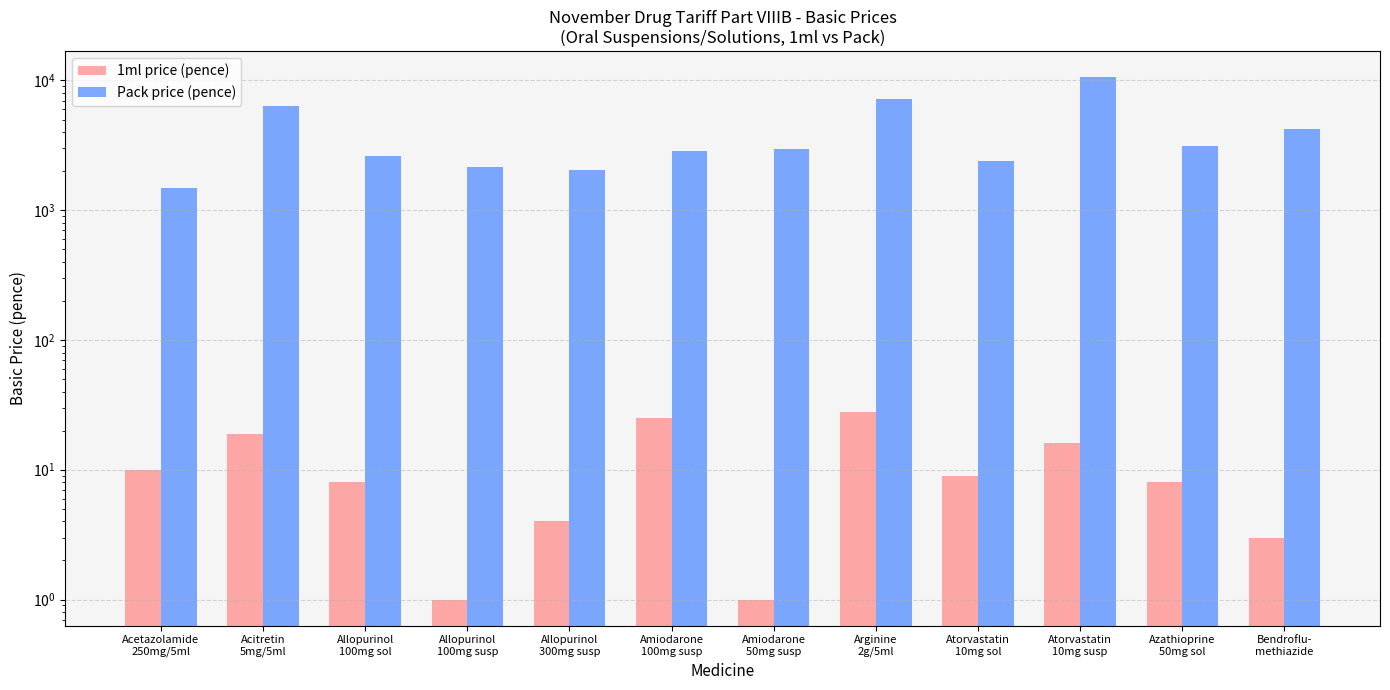

Reading right to left, extract all data points from this chart.

1ml price (pence): 3	8	16	9	28	1	25	4	1	8	19	10
Pack price (pence): 4231	3139	10576	2393	7150	2959	2843	2059	2165	2635	6397	1490